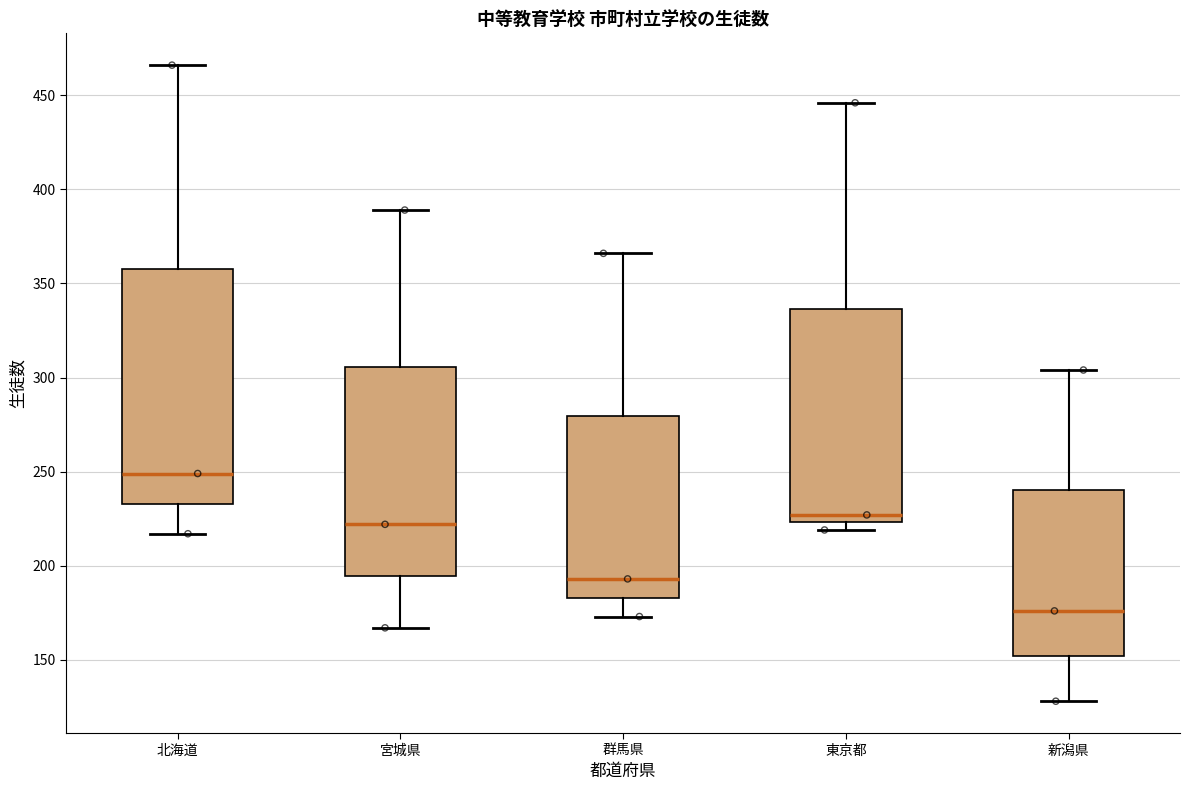

Reading left to right, transcribe this box plot: for each box, give where its median line is, the range the box spans, and where its two whiskers end, as read against the y-axis. The values are not printed on the chart, so give them approximately, as read against the axis.

北海道: median 250, box 235 to 360, whiskers 215 to 465
宮城県: median 220, box 195 to 305, whiskers 165 to 390
群馬県: median 195, box 185 to 280, whiskers 175 to 365
東京都: median 225 (just above the box's lower edge), box 225 to 335, whiskers 220 to 445
新潟県: median 175, box 150 to 240, whiskers 130 to 305